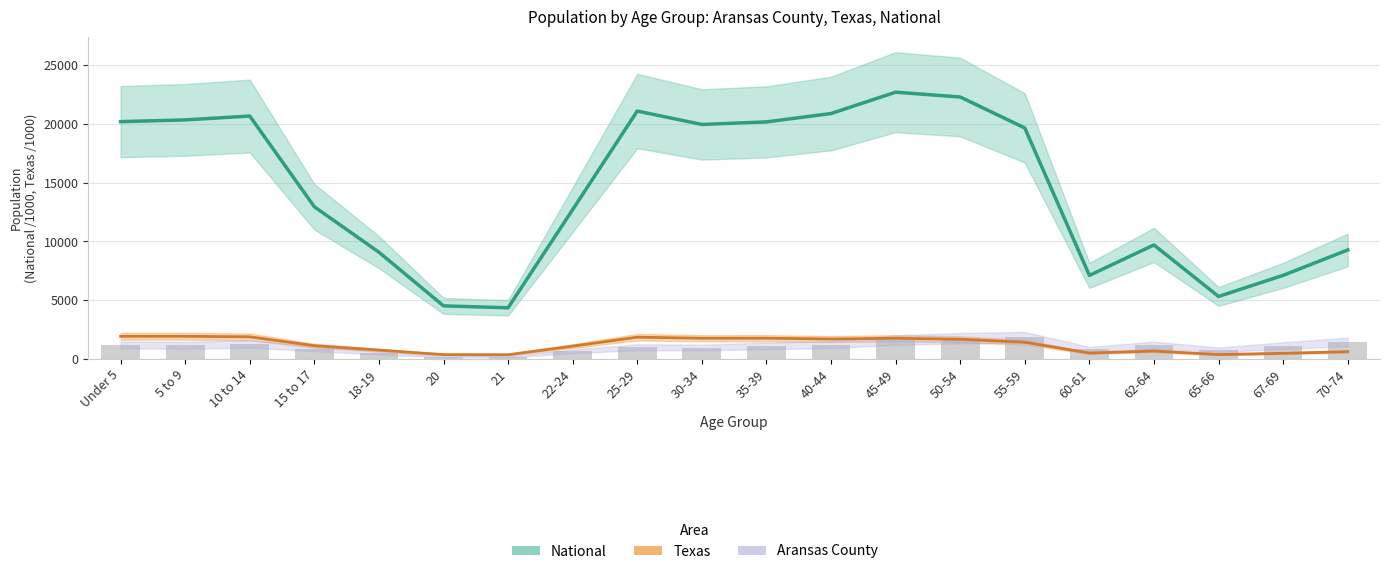

At how many categories does at least one series exceed 21519?

2